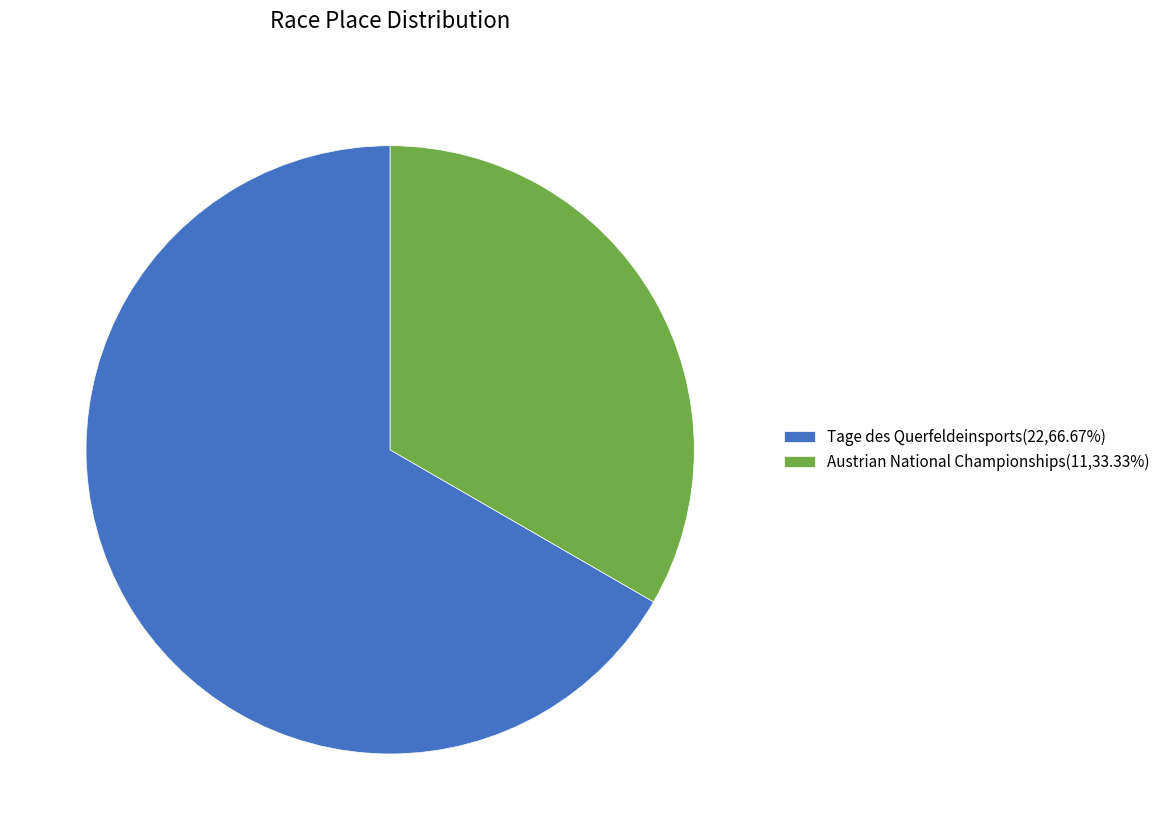

Is the sum of Tage des Querfeldeinsports(22,66.67%) and Austrian National Championships(11,33.33%) greater than half?

Yes